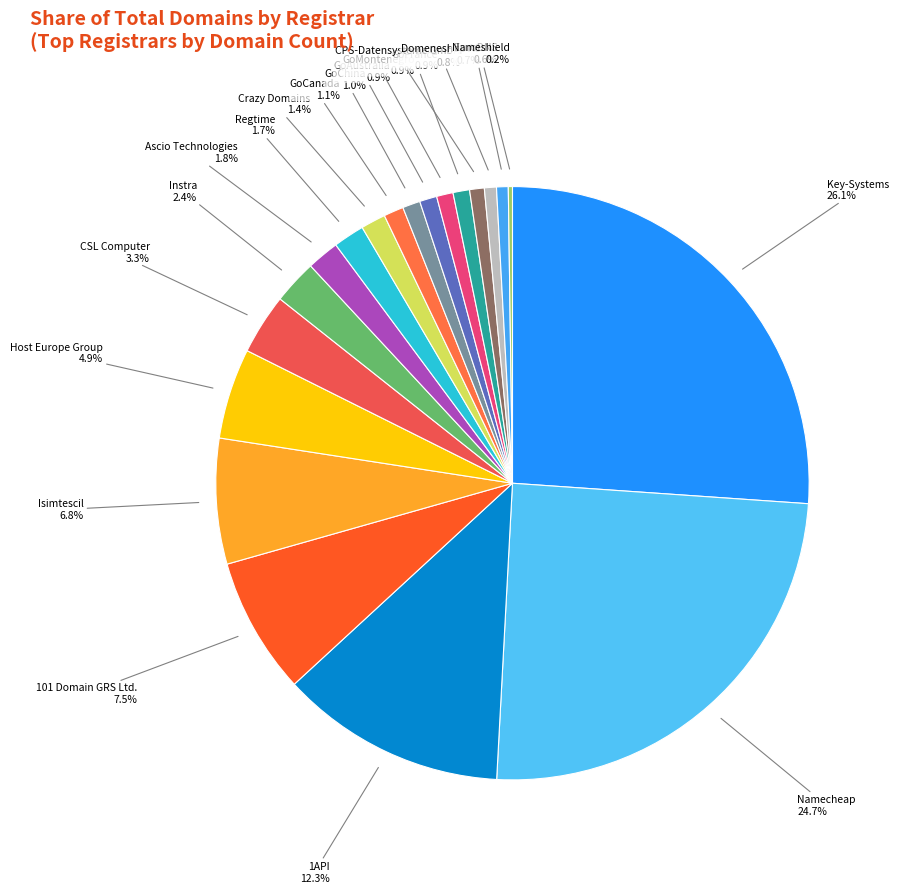

What is the smallest slice in the pie chart?

Nameshield